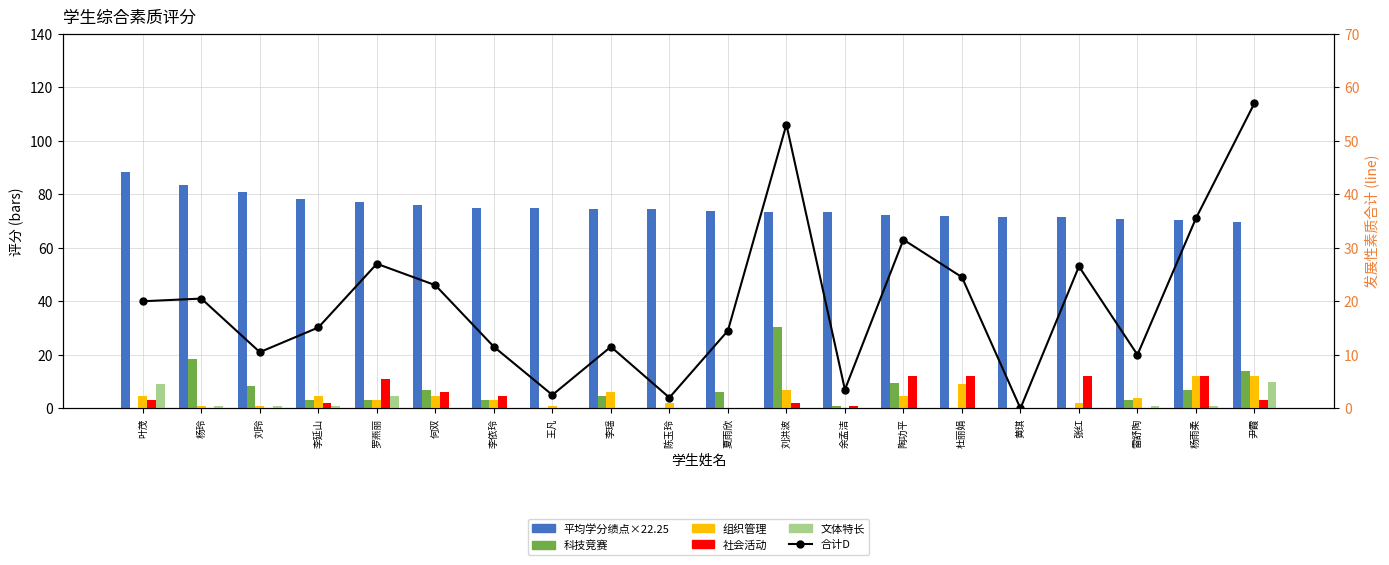

What is the label of the 14th bar from the right?

李依玲